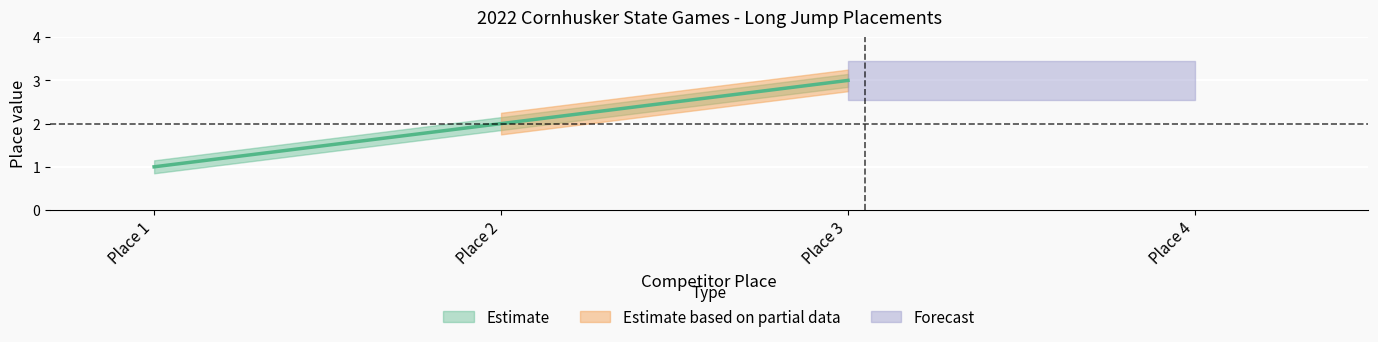

Which series has the widest spread of values?

Estimate